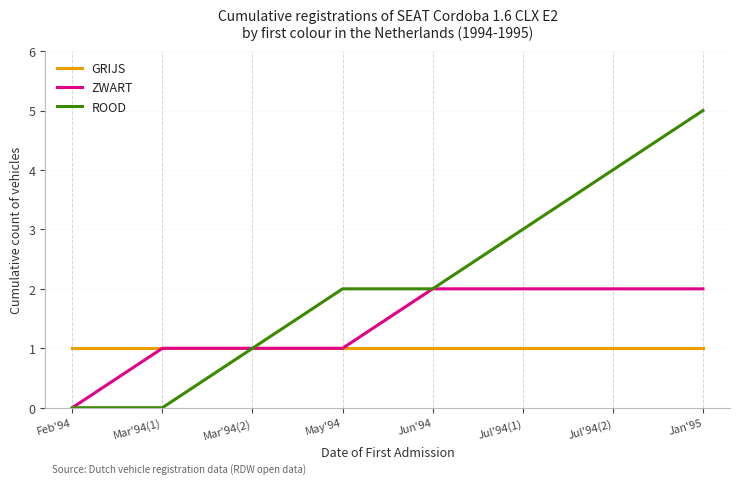

What value does the ZWART series have at Mar'94(1)?

1